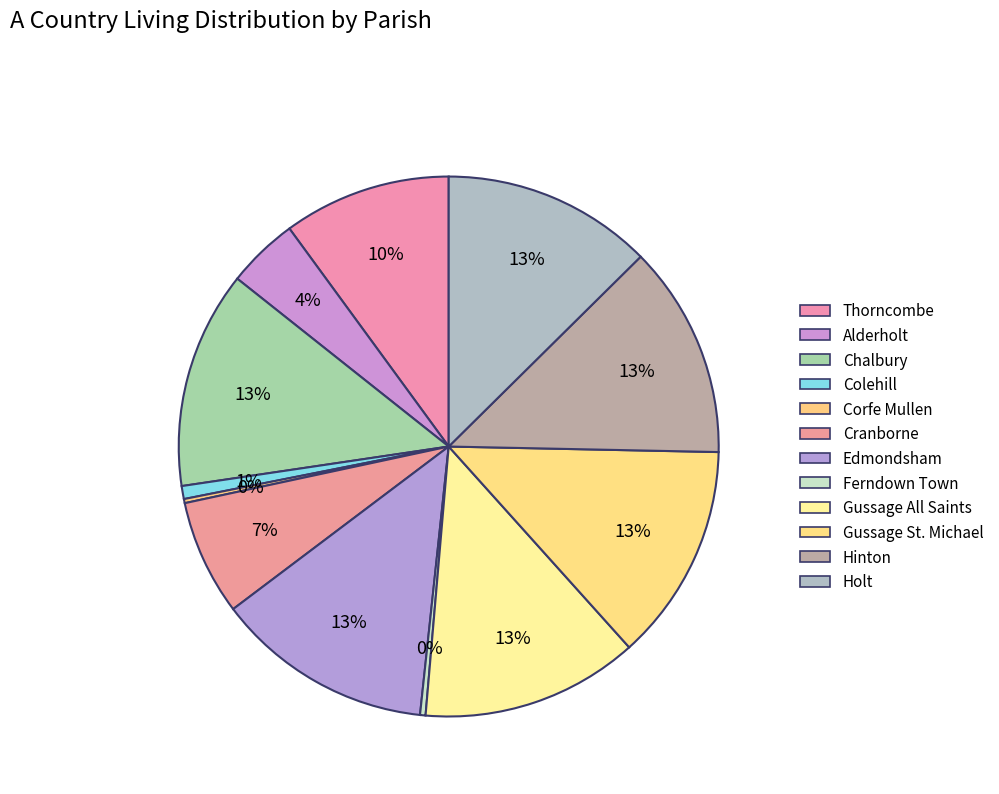

Is it true that Edmondsham is 13% of the pie?

True